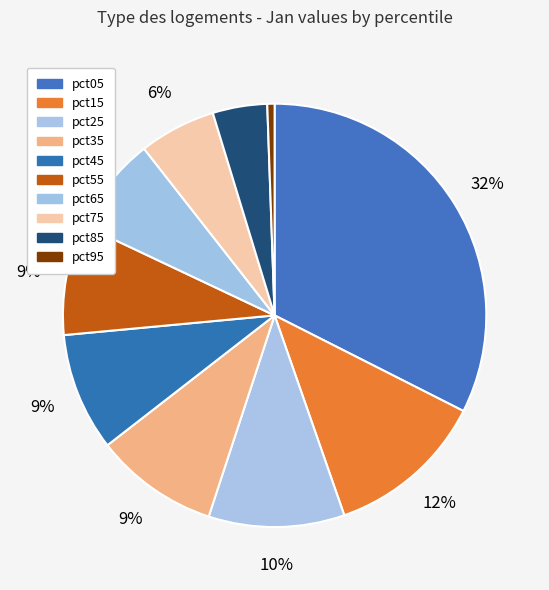

Is there a majority slice in this chart?

No